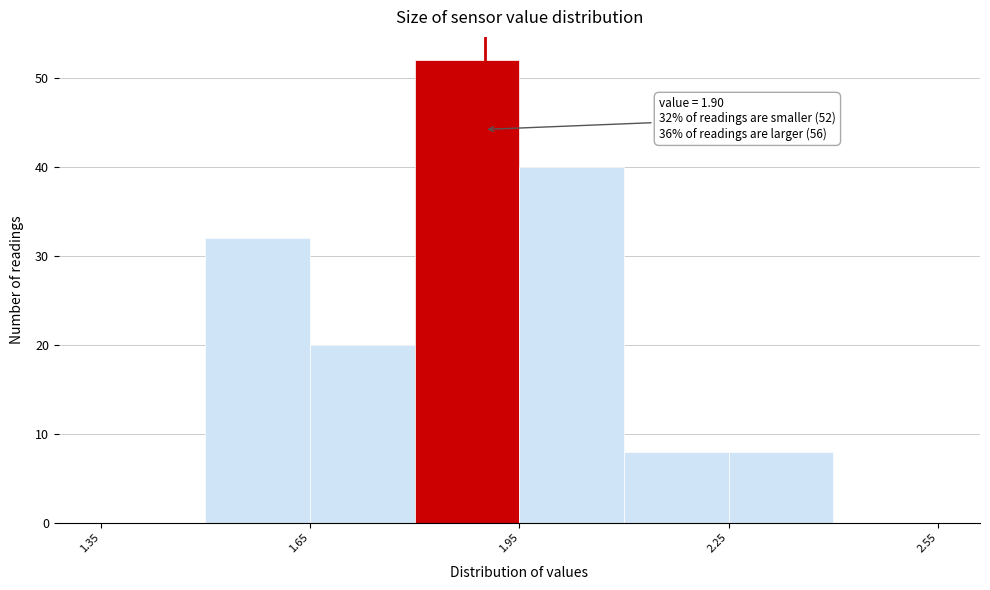

Read against the x-axis, roughly where is the centre of the tallest bar?

1.90